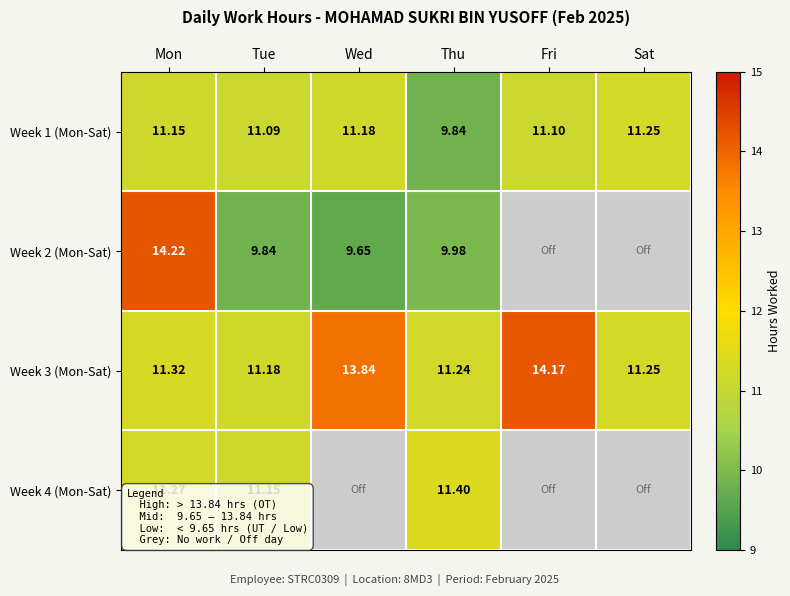

Which has a higher value, Tue or Sat?

Sat